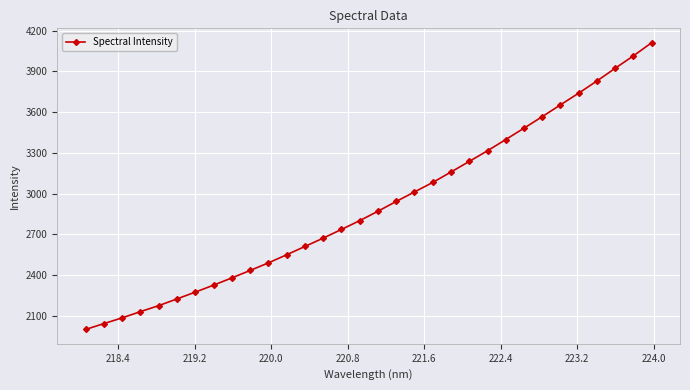

What is the value of the 2nd point from the left?

2040.8